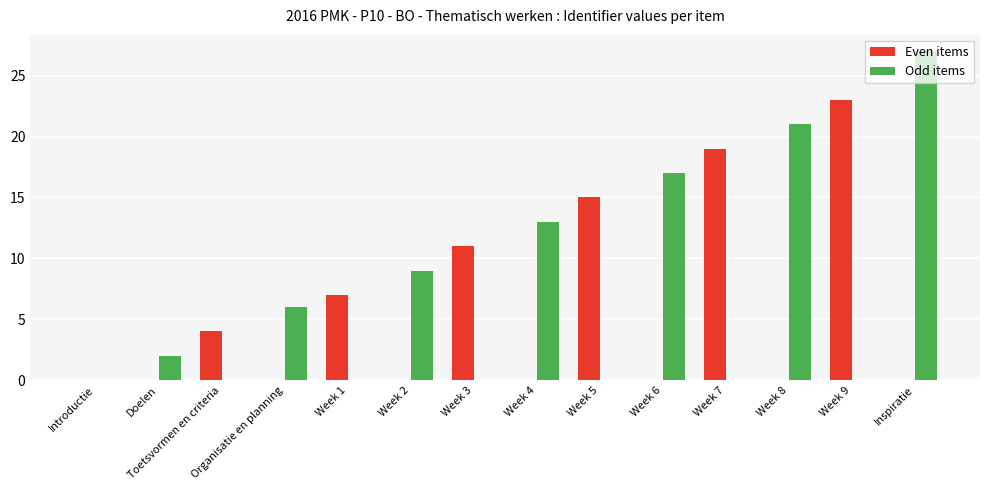

How many Even items values are between 0 and 11?

11